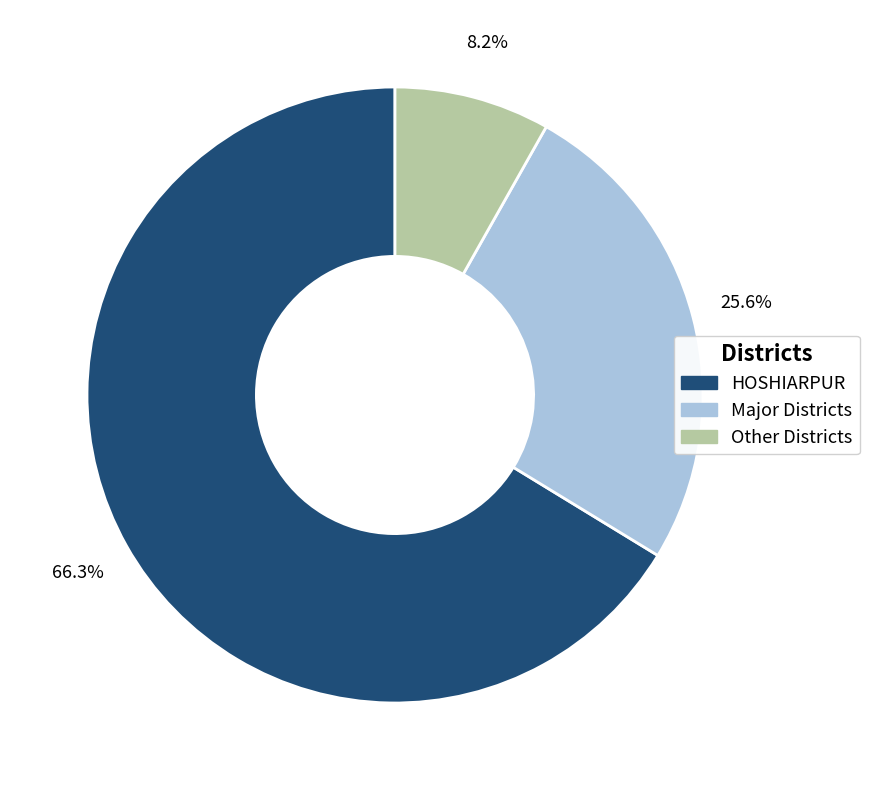

What is the smallest slice in the pie chart?

Other Districts